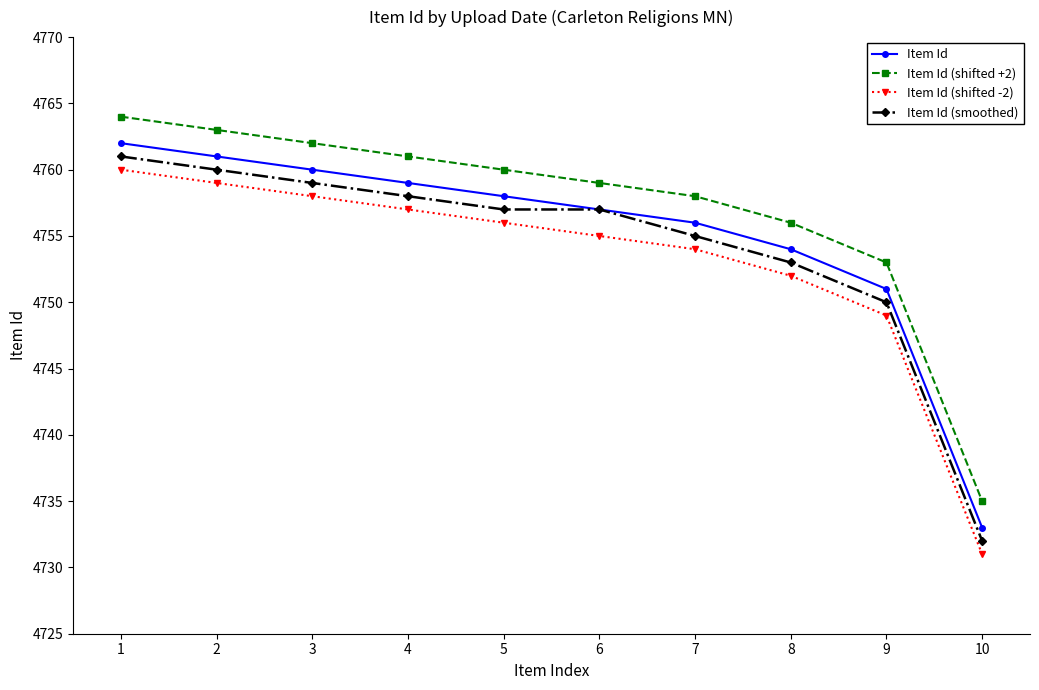

Reading right to left, what are all the values shown in this chart?

Item Id: 10=4733	9=4751	8=4754	7=4756	6=4757	5=4758	4=4759	3=4760	2=4761	1=4762
Item Id (shifted +2): 10=4735	9=4753	8=4756	7=4758	6=4759	5=4760	4=4761	3=4762	2=4763	1=4764
Item Id (shifted -2): 10=4731	9=4749	8=4752	7=4754	6=4755	5=4756	4=4757	3=4758	2=4759	1=4760
Item Id (smoothed): 10=4732	9=4750	8=4753	7=4755	6=4757	5=4757	4=4758	3=4759	2=4760	1=4761